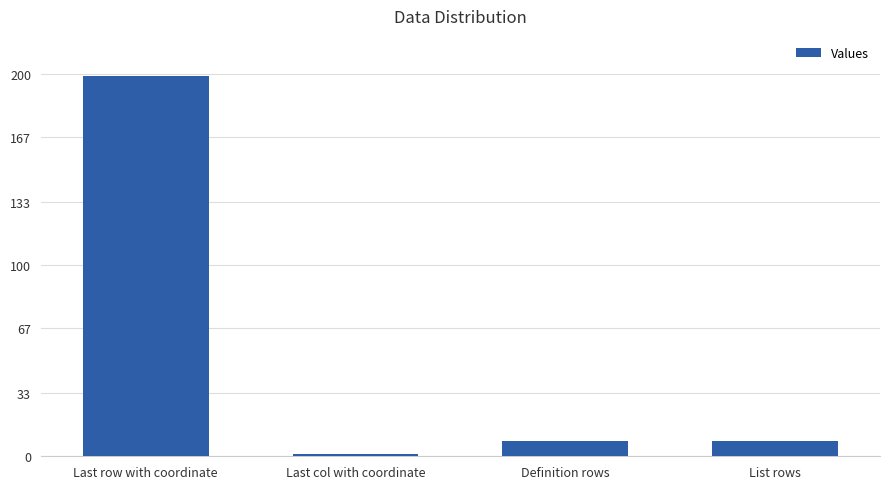

What is the label of the 3rd bar from the right?

Last col with coordinate